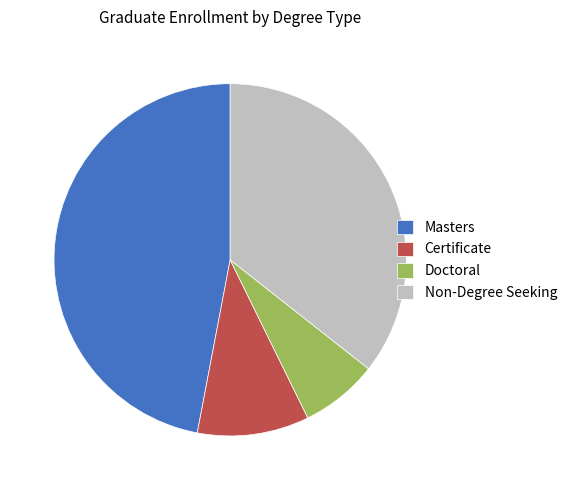

Combined, do Non-Degree Seeking and Masters account for over 50%?

Yes